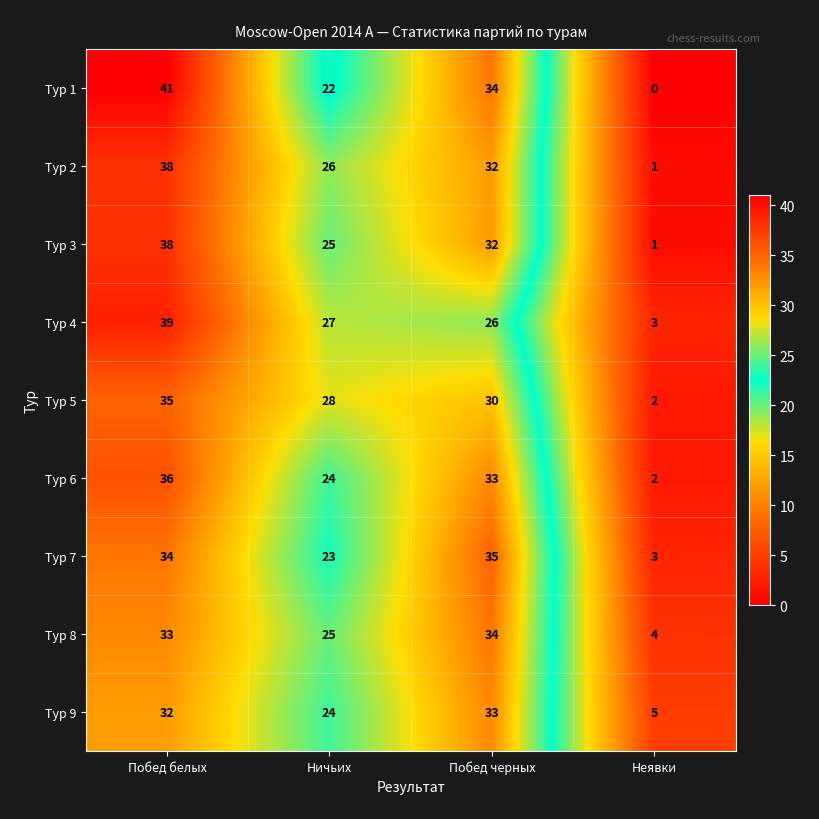

Where is Тур 5 nearest to the value 18?

Ничьих